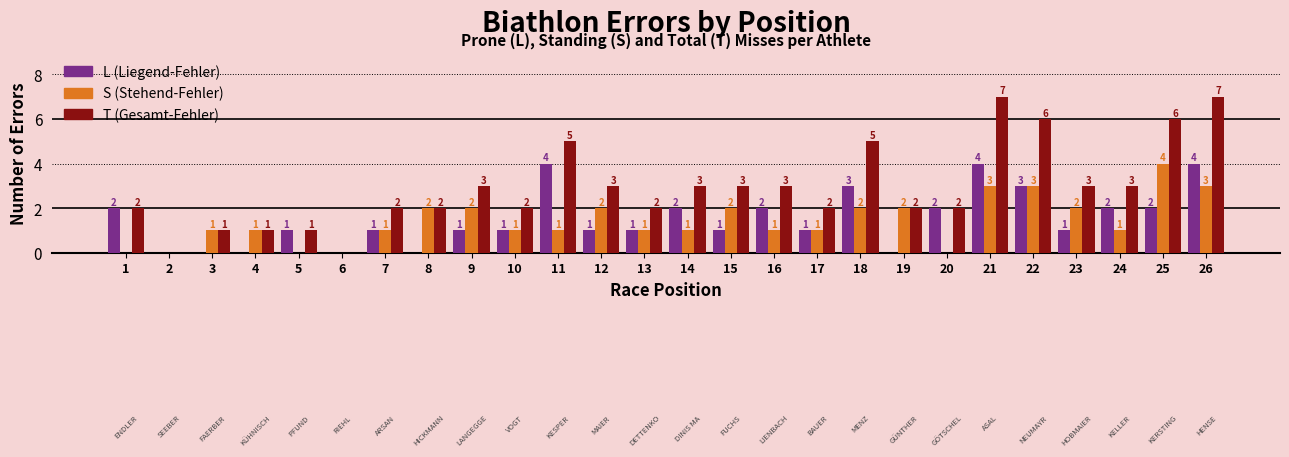

Are the bars horizontal?

No